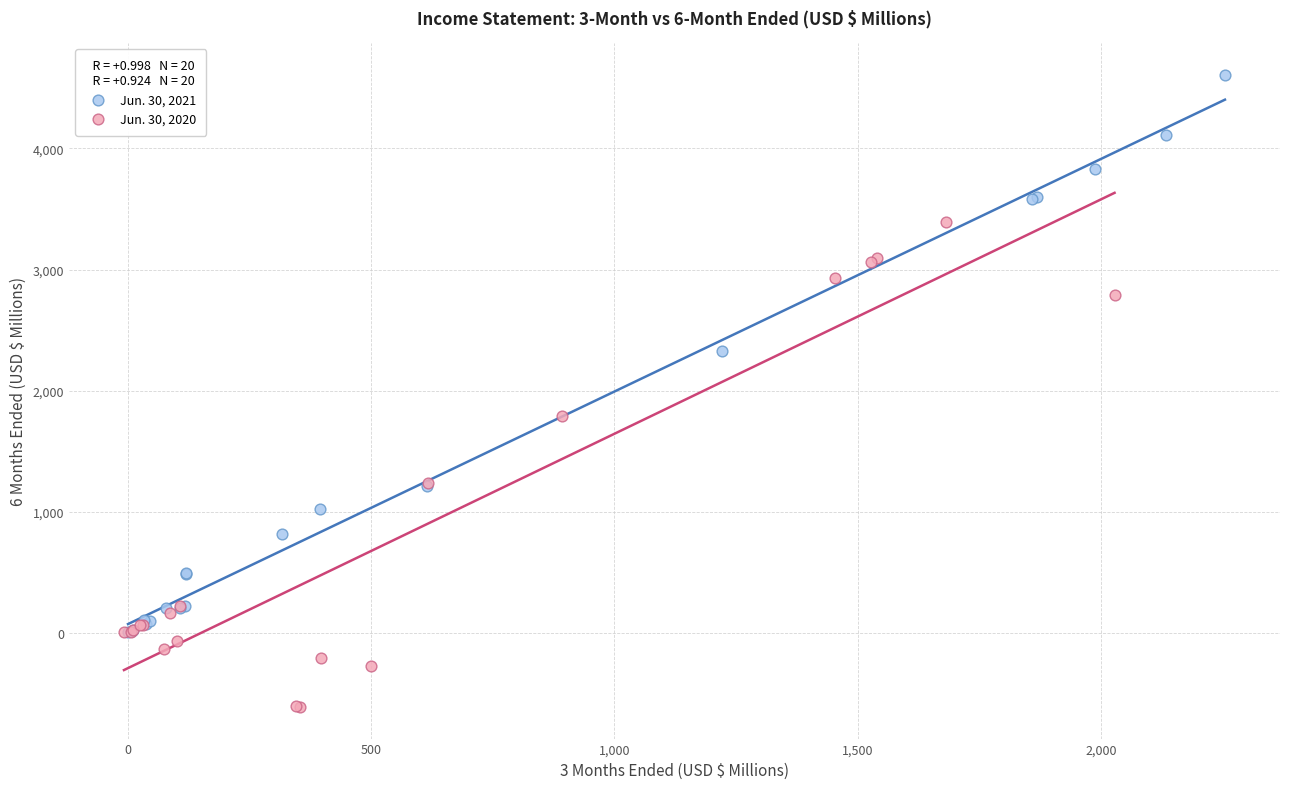

What are all the series names shown in the legend?

Jun. 30, 2021, Jun. 30, 2020